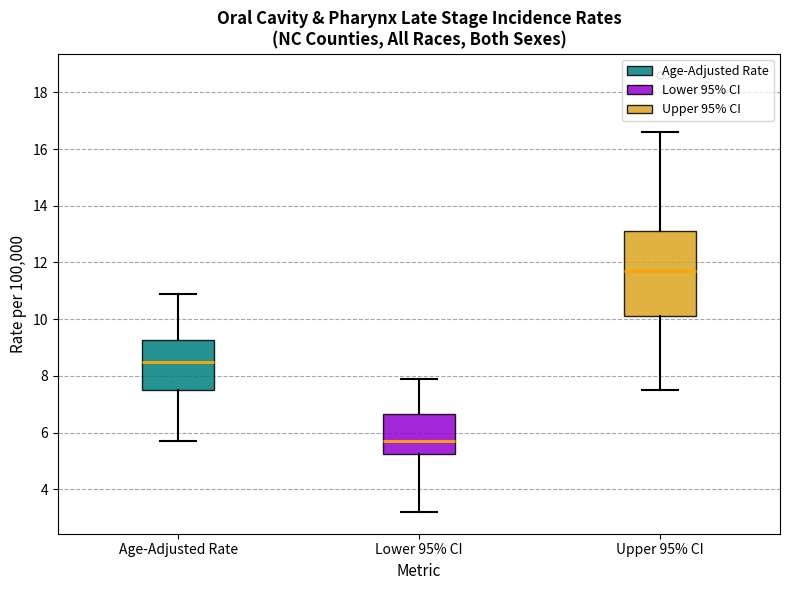

Which box's median line is the highest?

Upper 95% CI